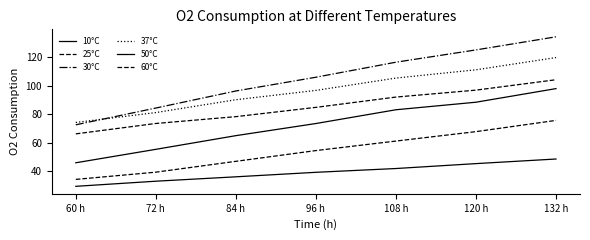

True or false: 30°C and 50°C cross at least once.

False